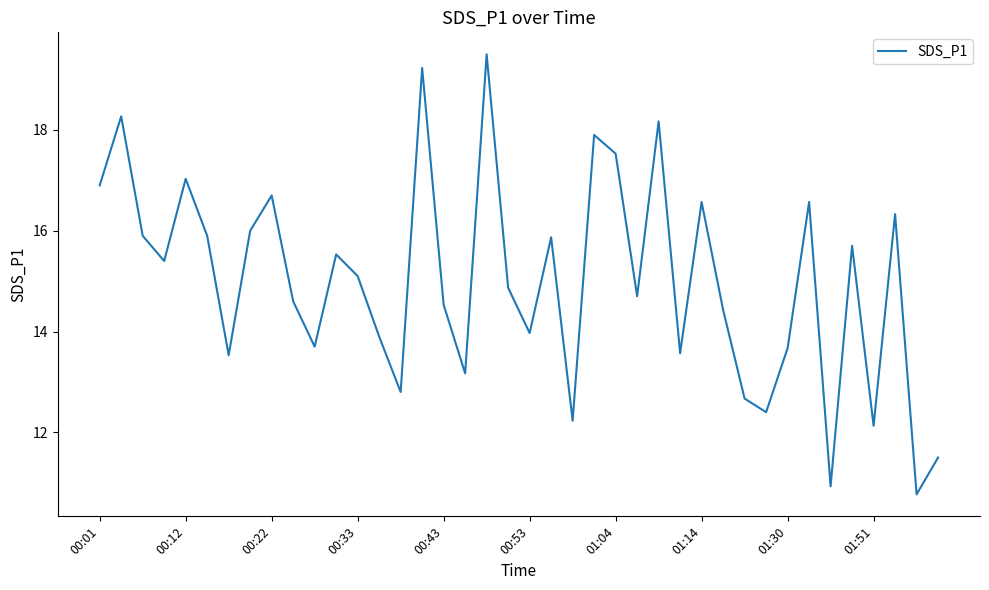

Does the chart display data point markers on the line(s)?

No